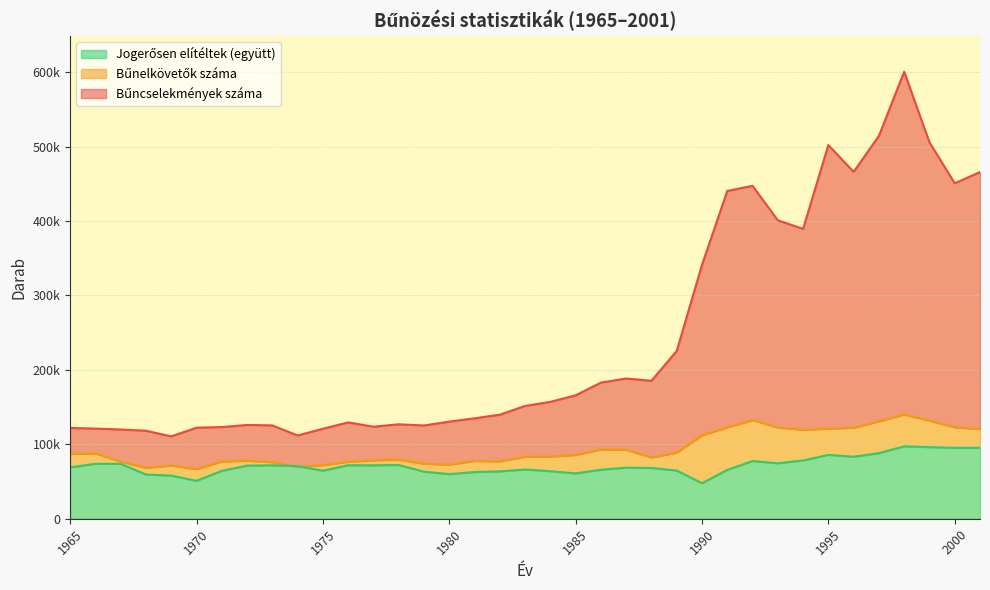

The Bűncselekmények száma series shows 130470 at 1980. True or false?

True